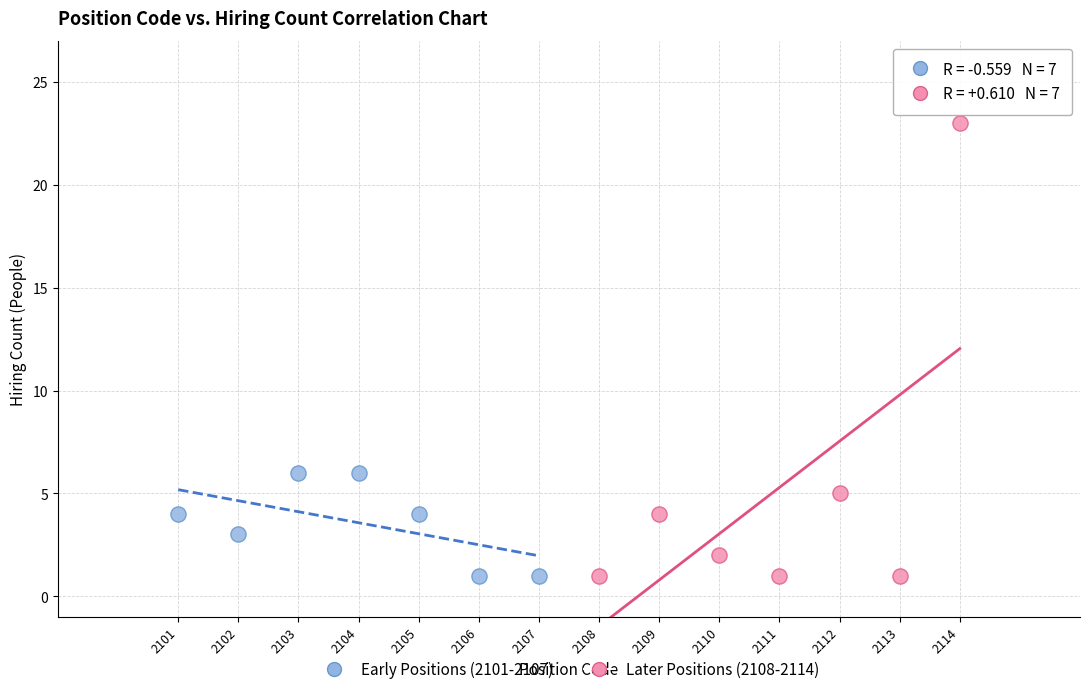

Which series has the widest spread of Y values?

Later Positions (2108-2114)